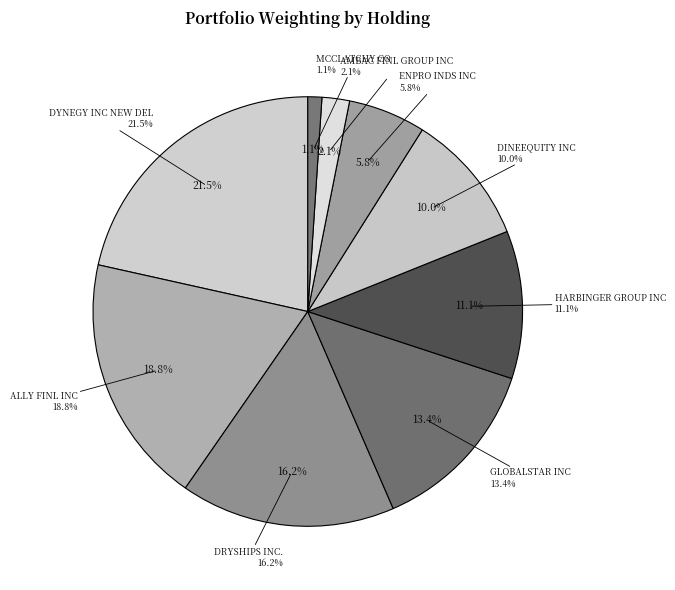

Which category has the smallest portion of the pie?

MCCLATCHY CO